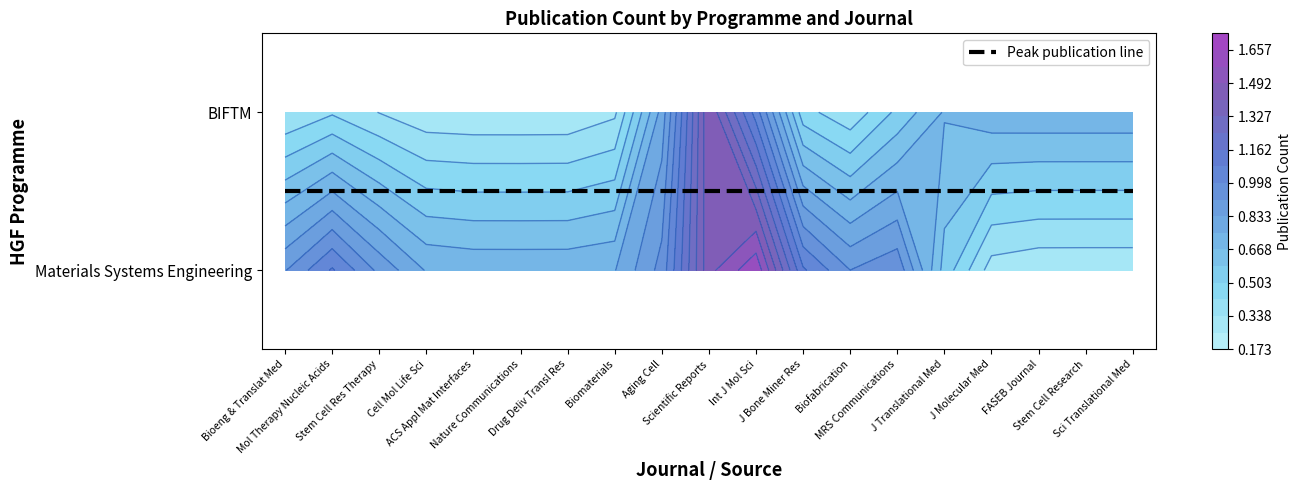

What is the sum of all Peak publication line values?

9.5